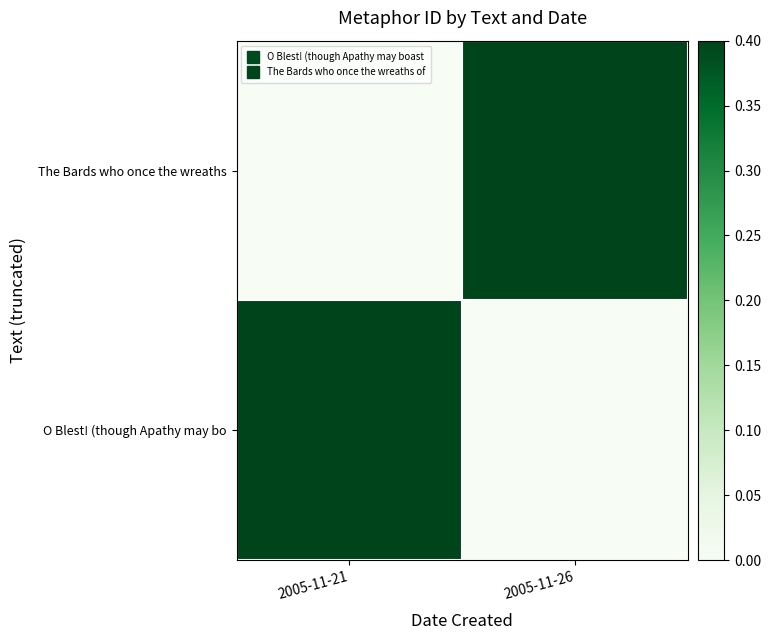

Reading right to left, what are all the values shown in this chart?

O Blest! (though Apathy may bo: 2005-11-26=0.0	2005-11-21=1.0
The Bards who once the wreaths: 2005-11-26=1.0	2005-11-21=0.0